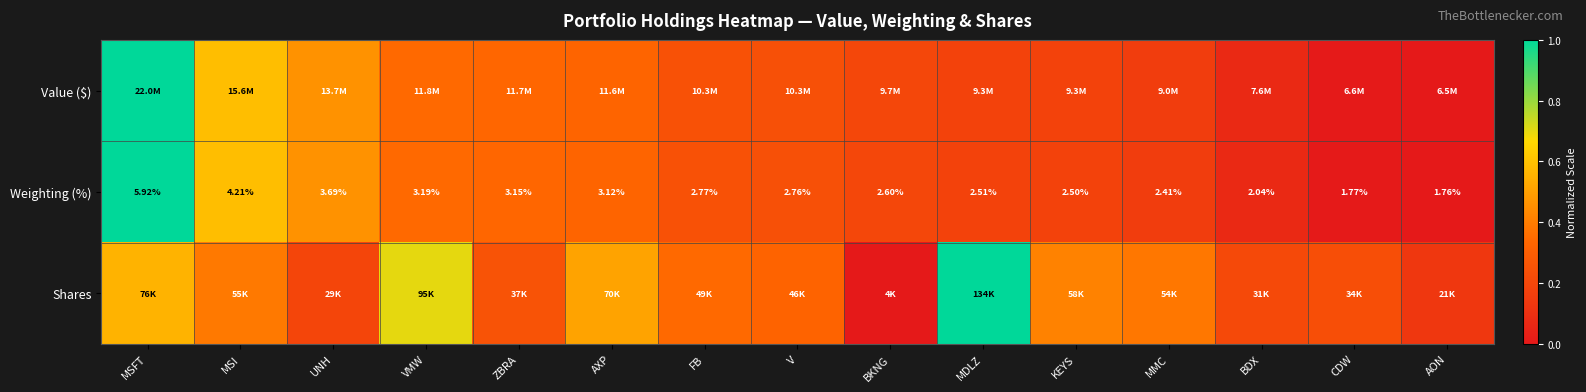

How many values in the Weighting (%) series are below 2?

2